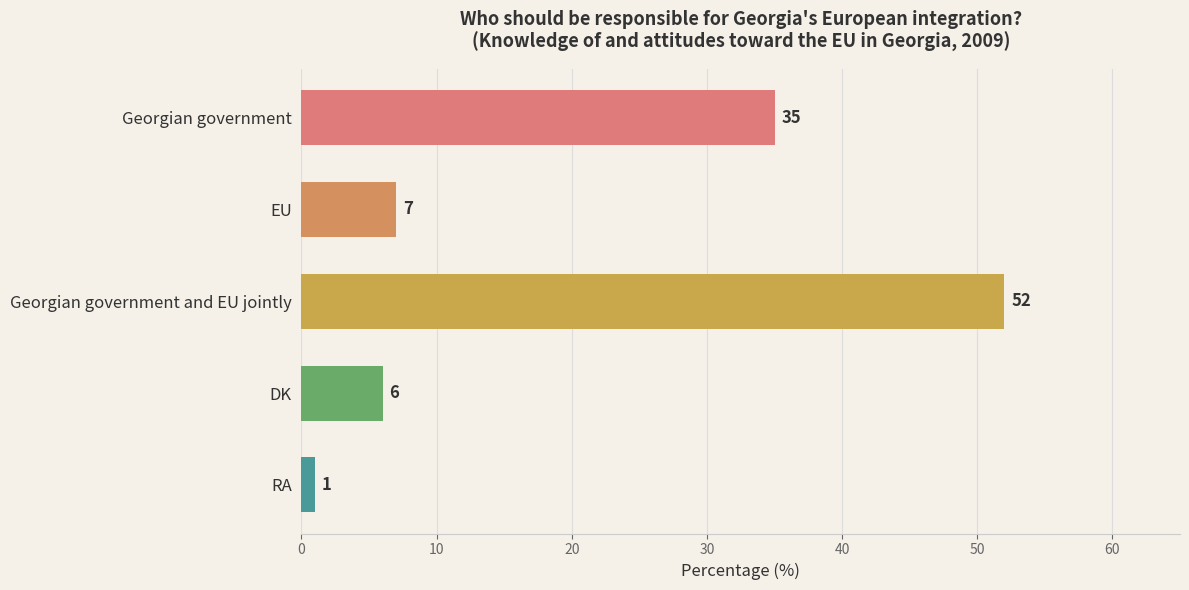

Reading bottom to top, extract all data points from this chart.

RA=1	DK=6	Georgian government and EU jointly=52	EU=7	Georgian government=35